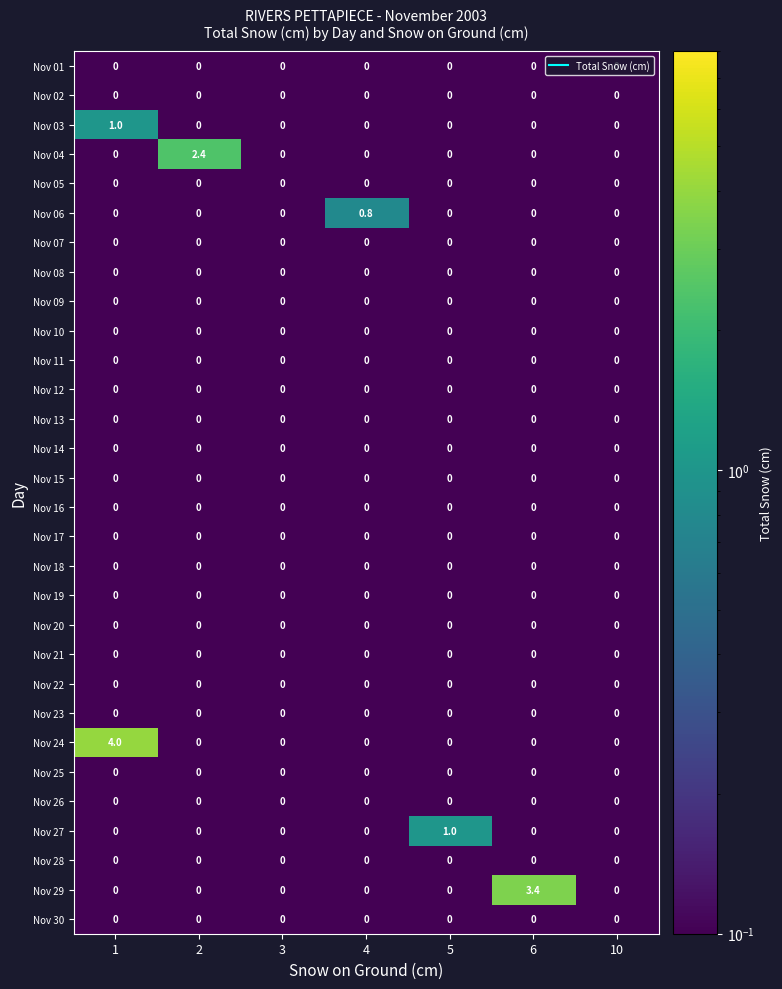

What is the total value across all series at 6?

3.4